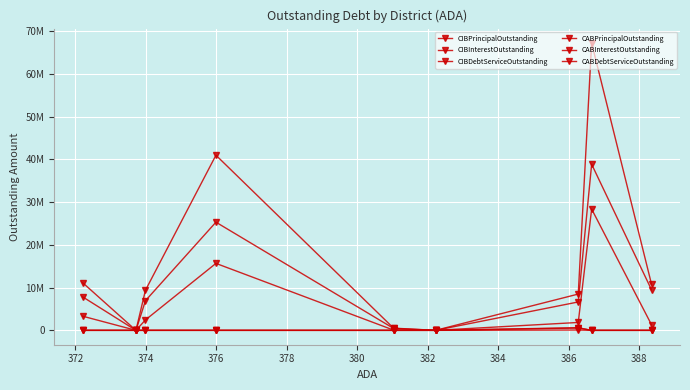

The value of CIBInterestOutstanding at 374 is 1845275.0. True or false?

True